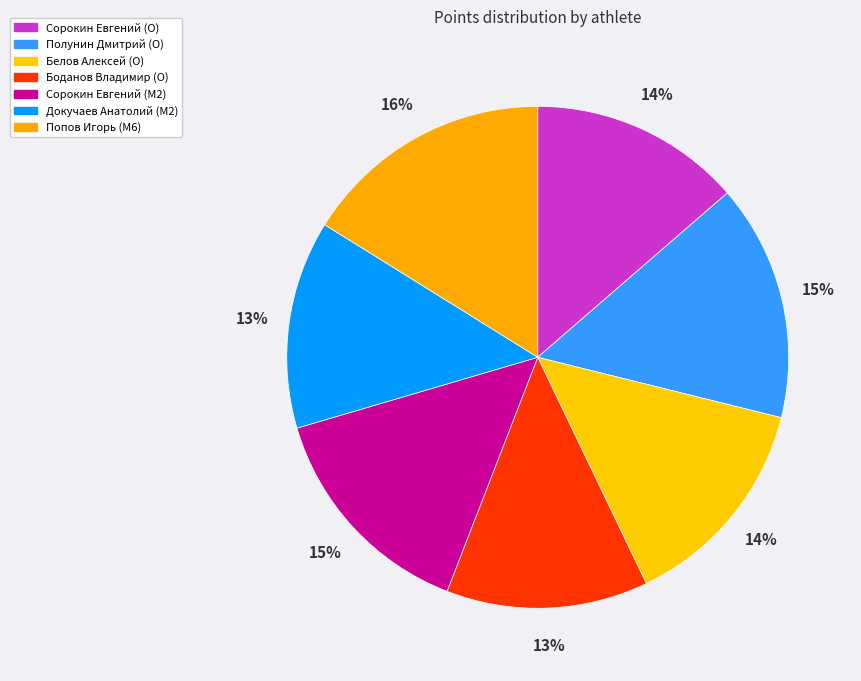

To the nearest percent, what percentage of the pie is Сорокин Евгений (O)?

14%